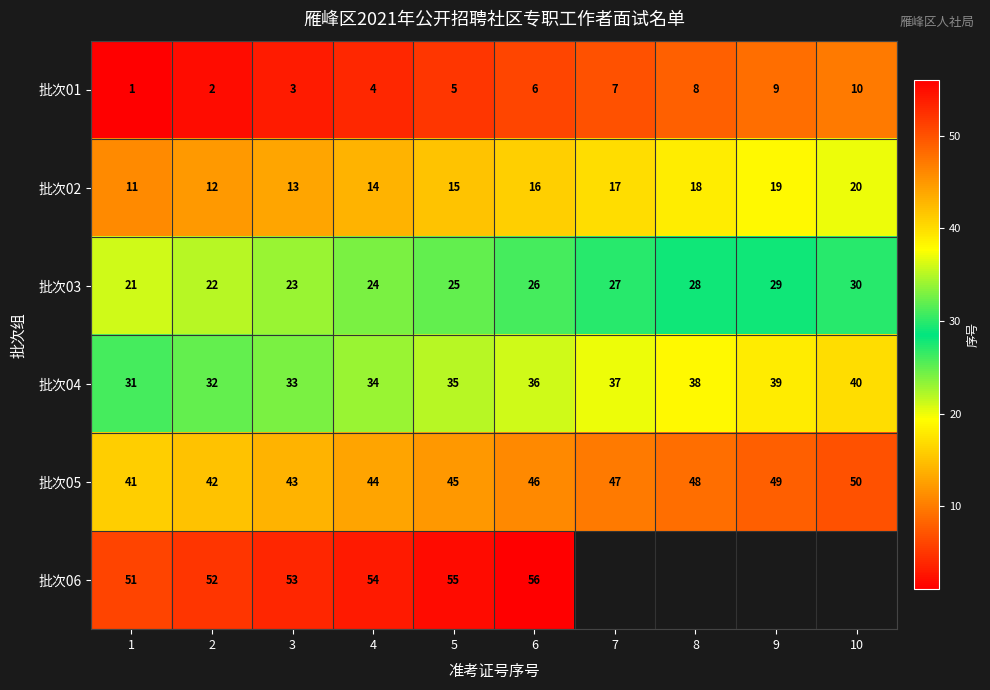

Where is 批次05 nearest to the value 45?

5